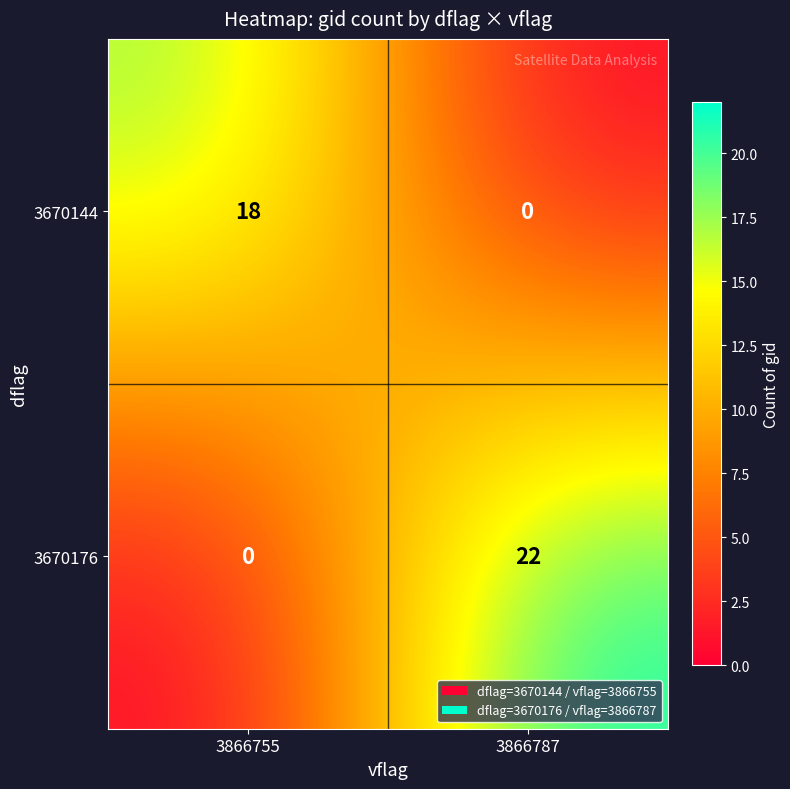

What is the difference between the 3670144 values at 3866787 and 3866755?

18